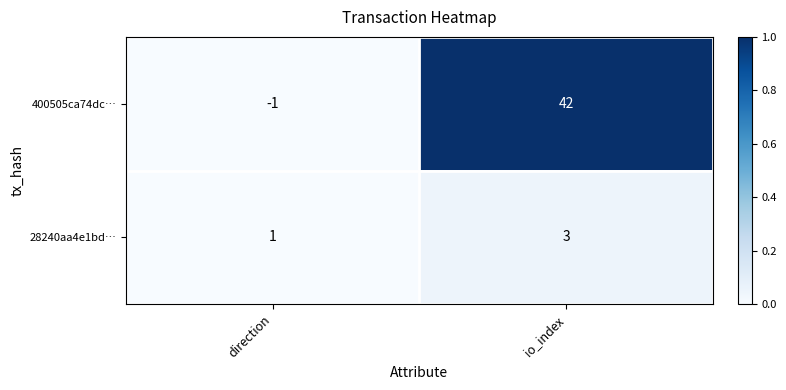

The value of 28240aa4e1bd… at direction is 1. True or false?

True